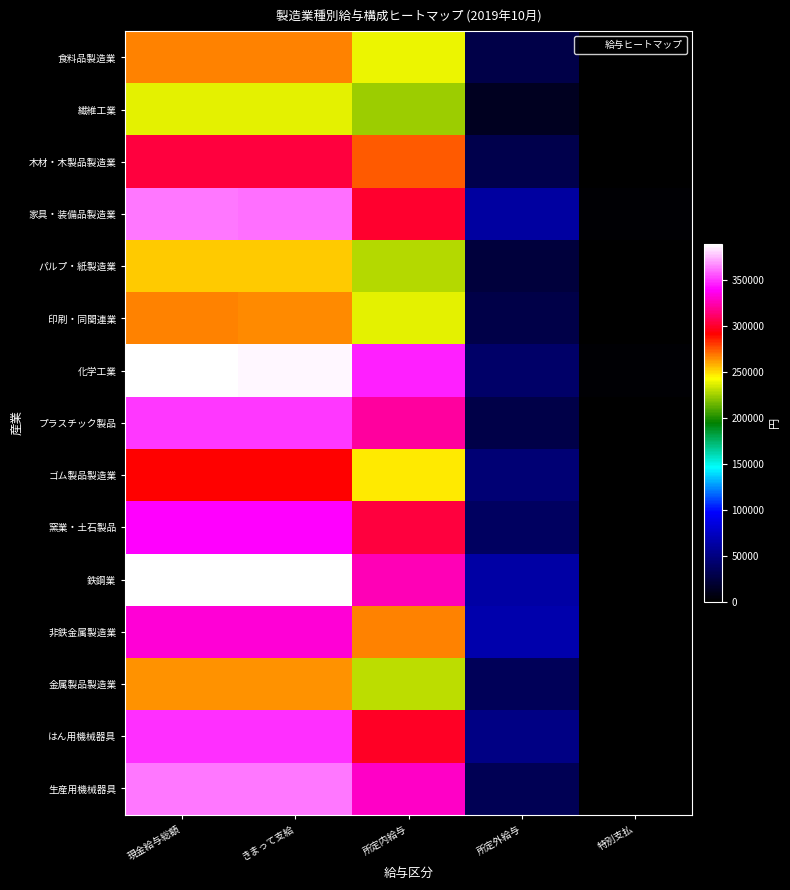

Between 現金給与総額 and 所定内給与, which is larger?

現金給与総額